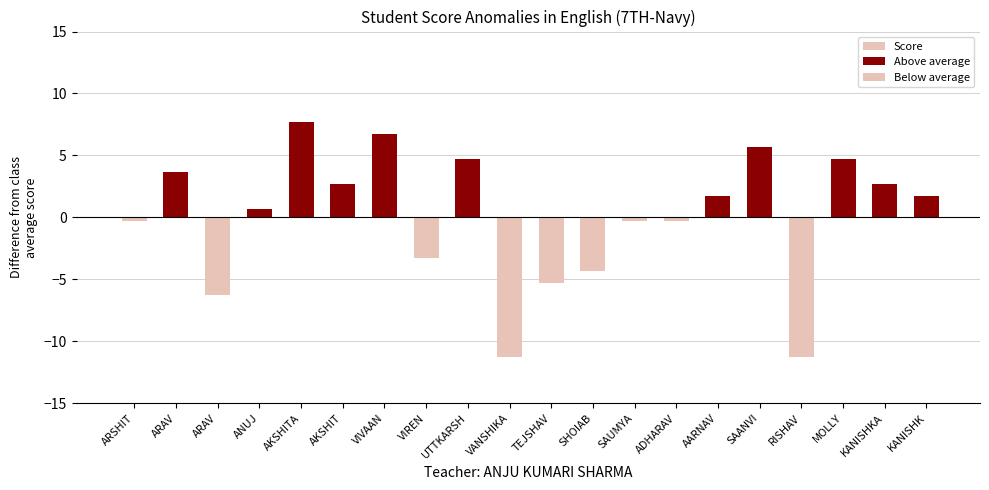

What is the value of the 1st bar from the left?

-0.3